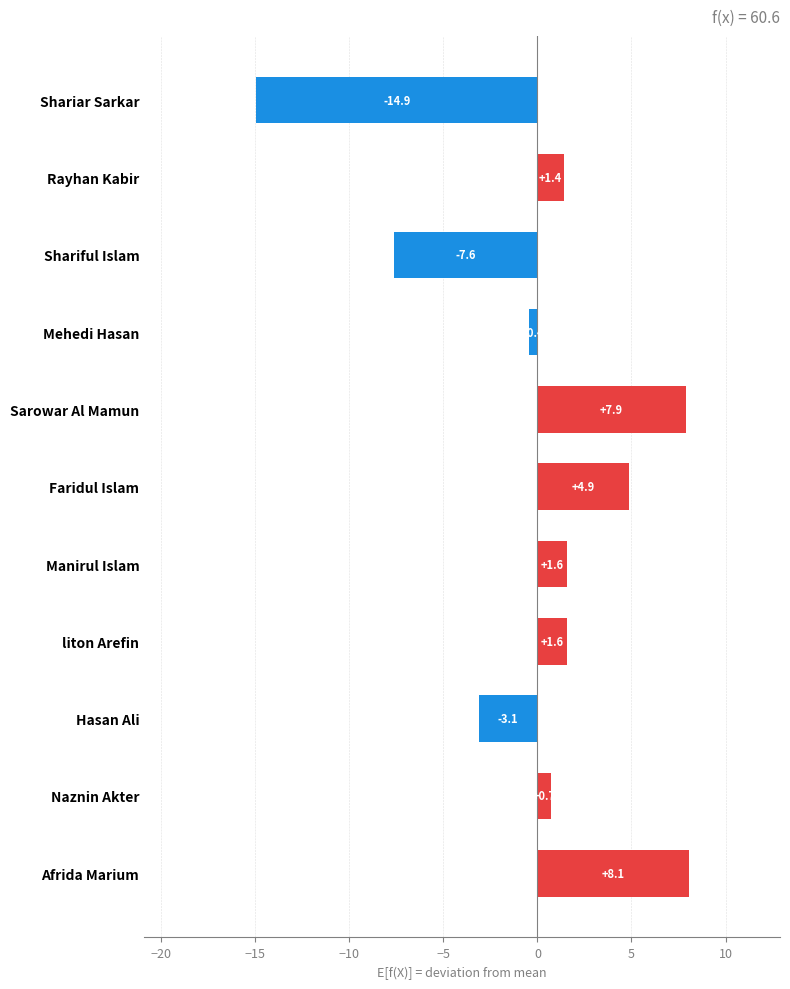

How many values are below zero?

4